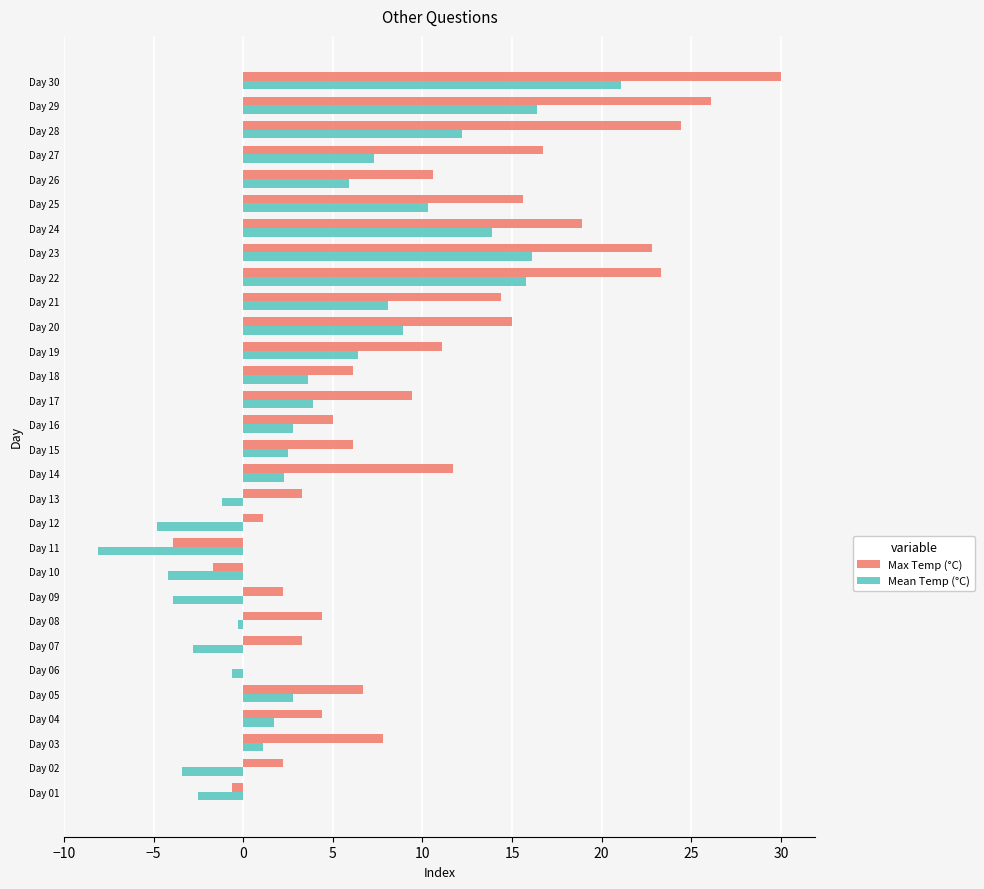

How many data points does each series have?

30